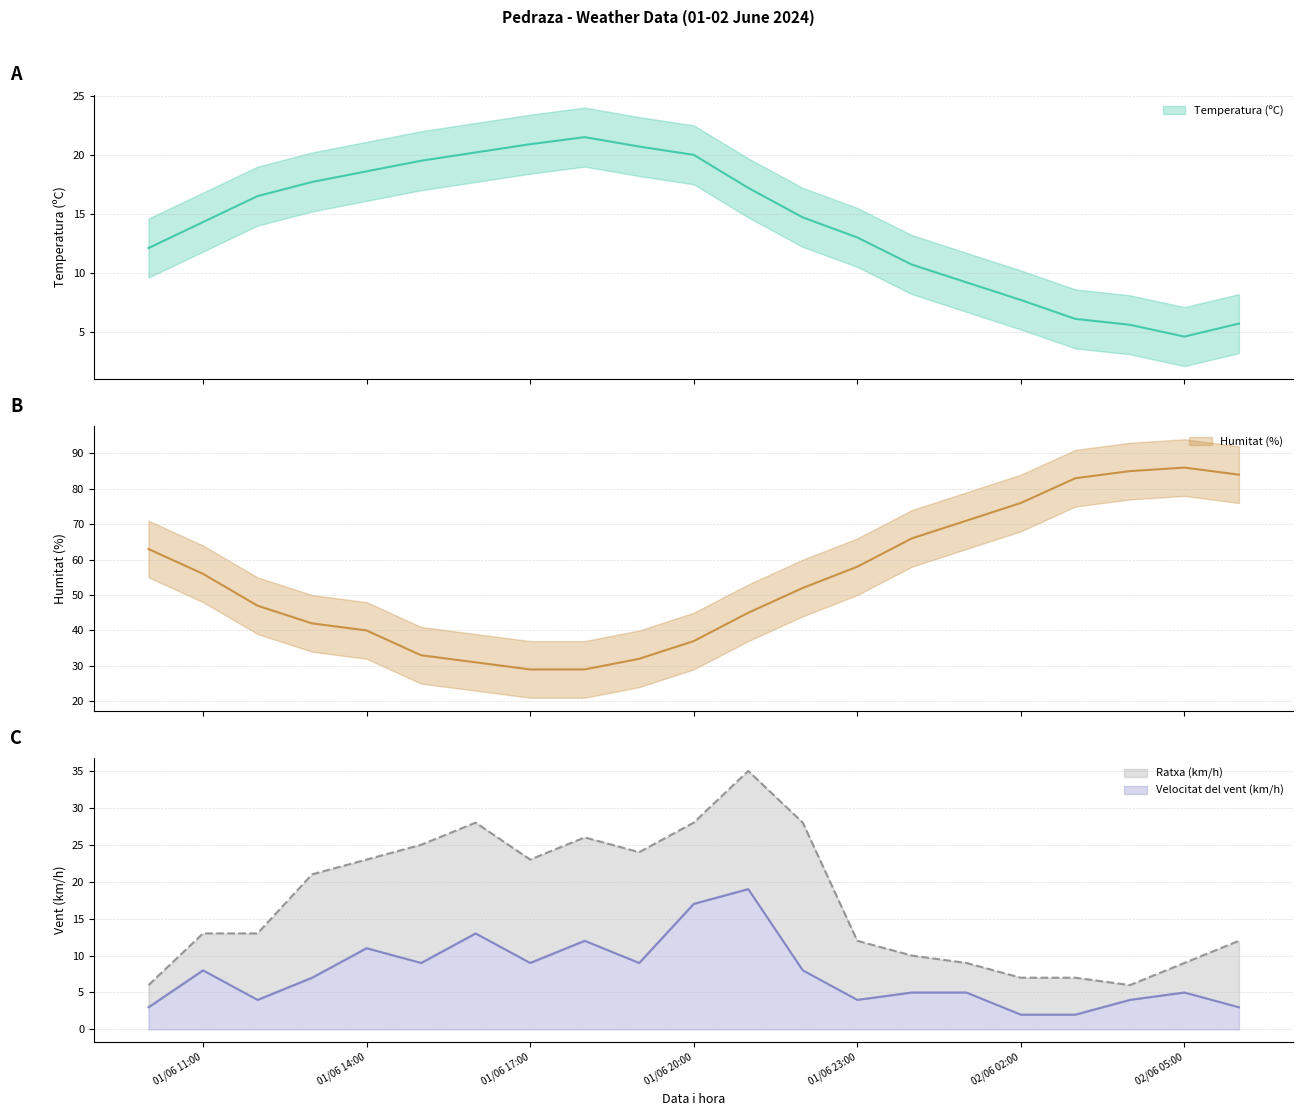

How many data points in Temperatura (ºC) are above 14?

12